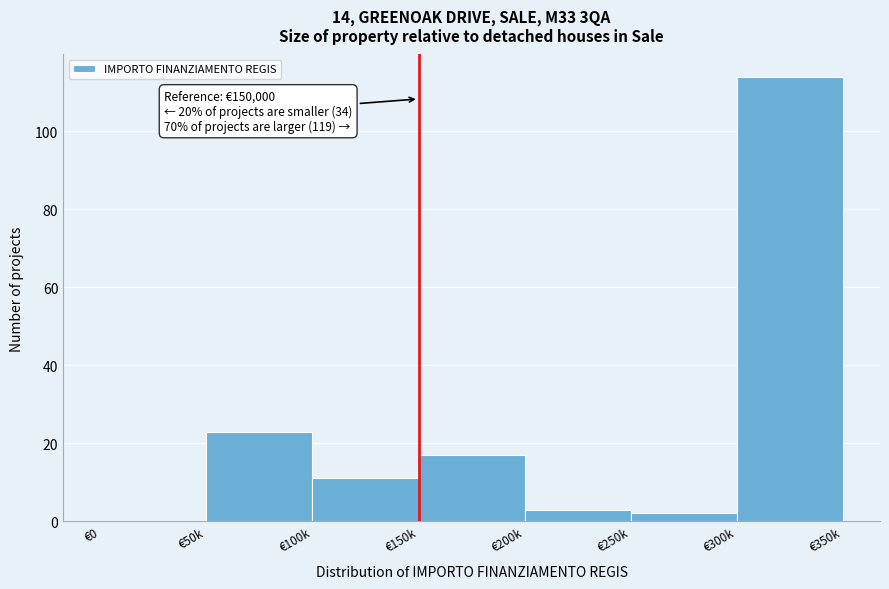

Reading left to right, transcribe all the data shown in this chart.

€0=0	€50k=23	€100k=11	€150k=17	€200k=3	€250k=2	€300k=114